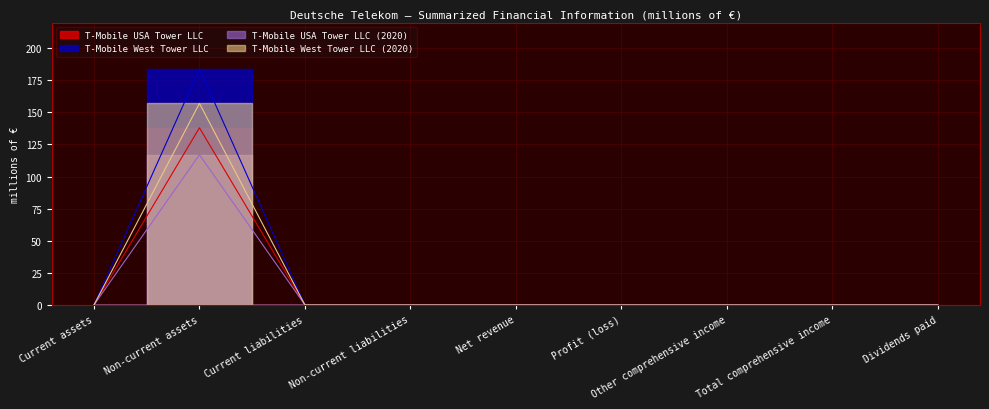

At how many categories does at least one series exceed 127?

1